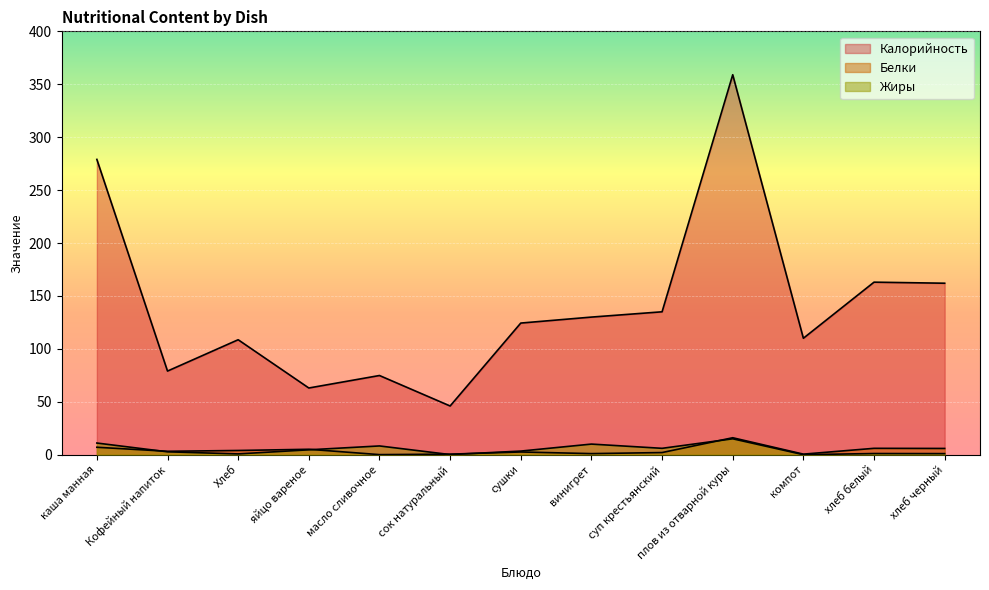

What is the difference between the Белки values at сушки and винигрет?

1.5